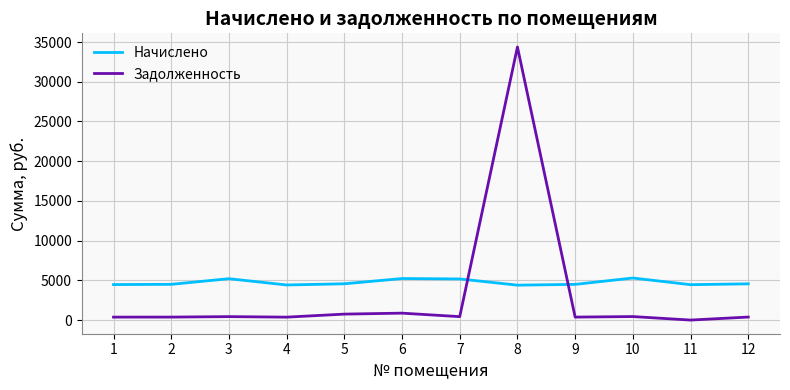

What are all the series names shown in the legend?

Начислено, Задолженность